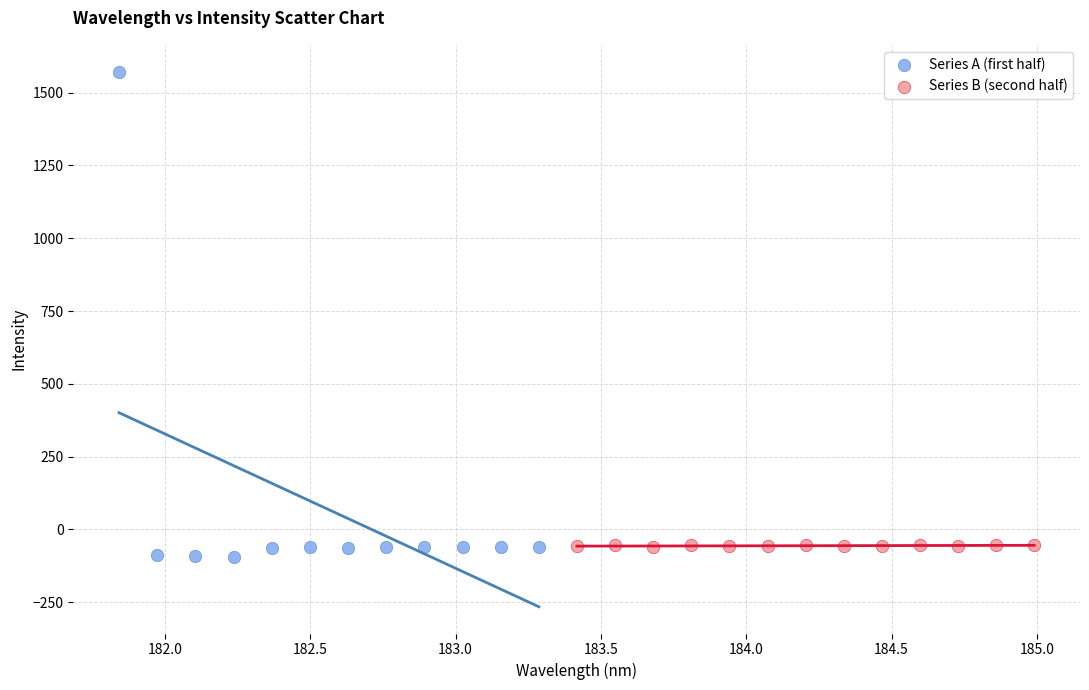

Which series has the widest spread of Y values?

Series A (first half)